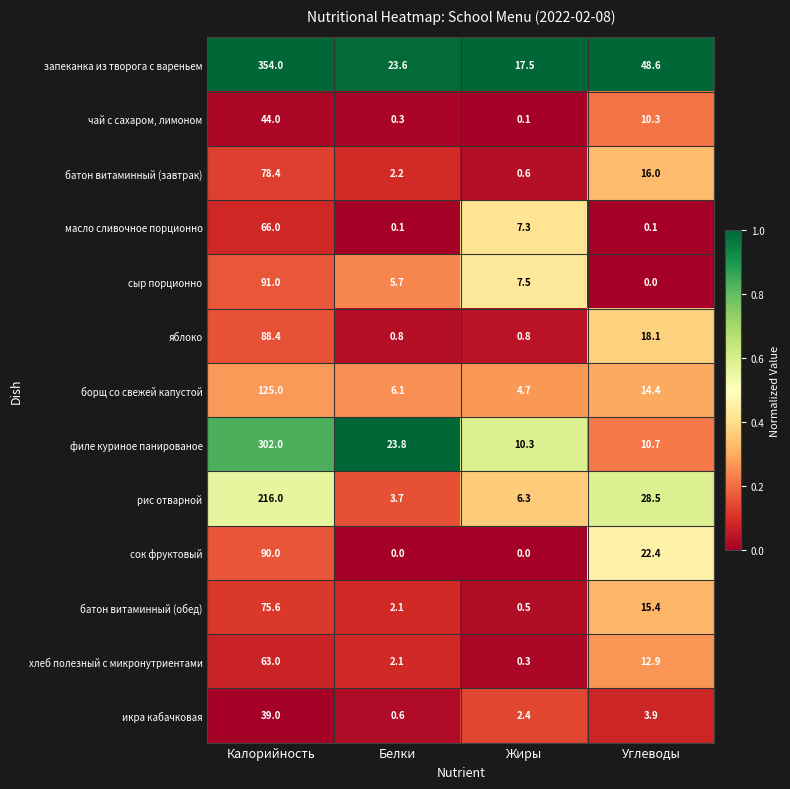

The value of чай с сахаром, лимоном at Углеводы is 10.3. True or false?

True